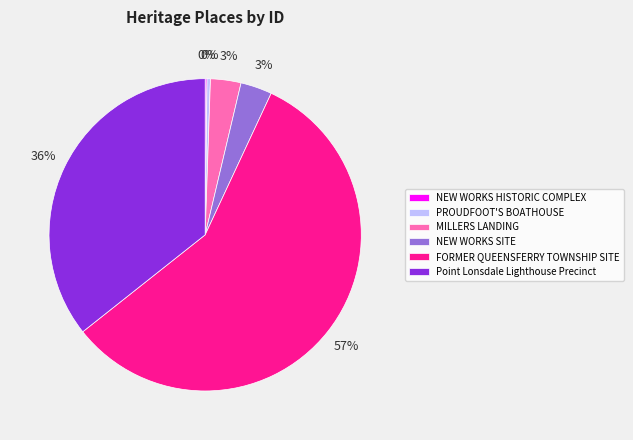

The PROUDFOOT'S BOATHOUSE slice represents 0% of the pie. True or false?

True